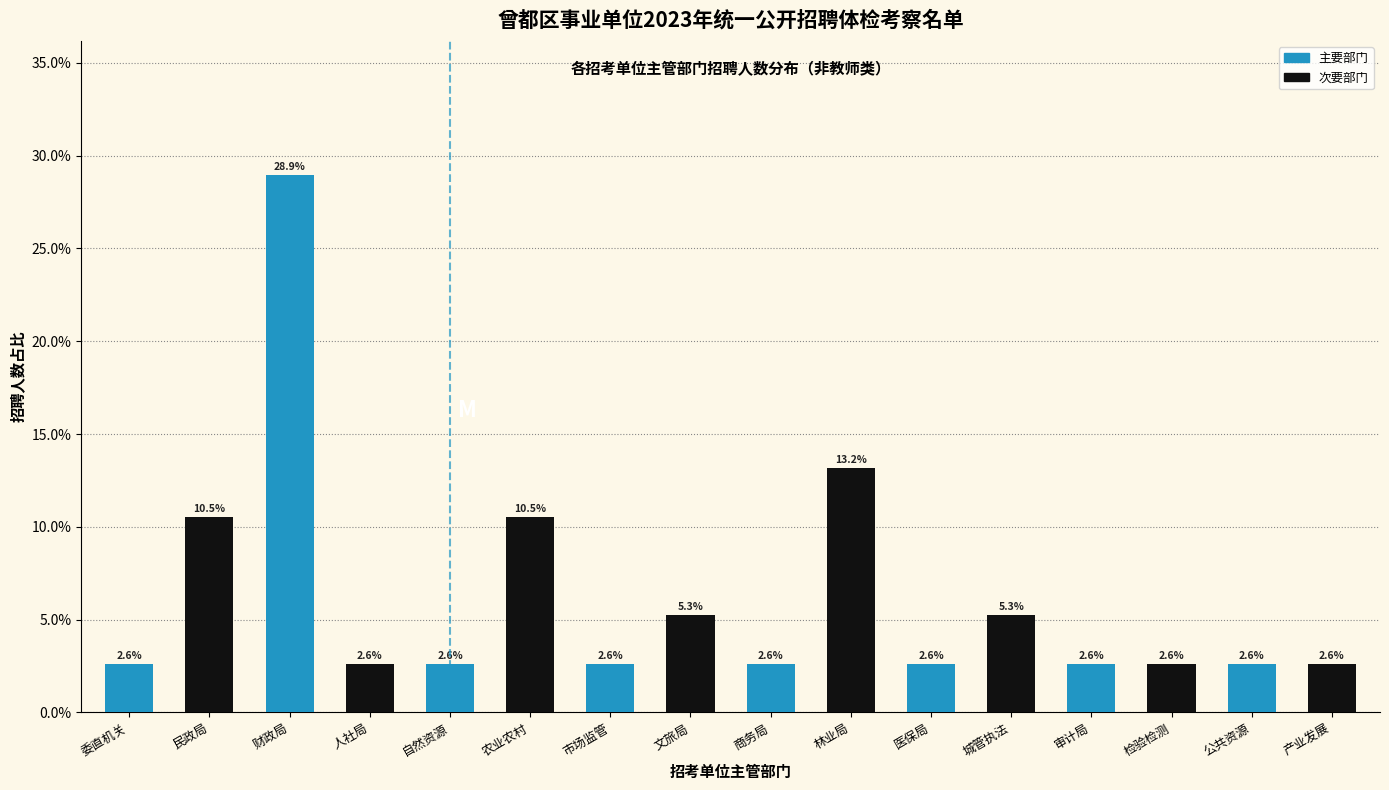

Reading left to right, extract all data points from this chart.

2.6	10.5	28.9	2.6	2.6	10.5	2.6	5.3	2.6	13.2	2.6	5.3	2.6	2.6	2.6	2.6